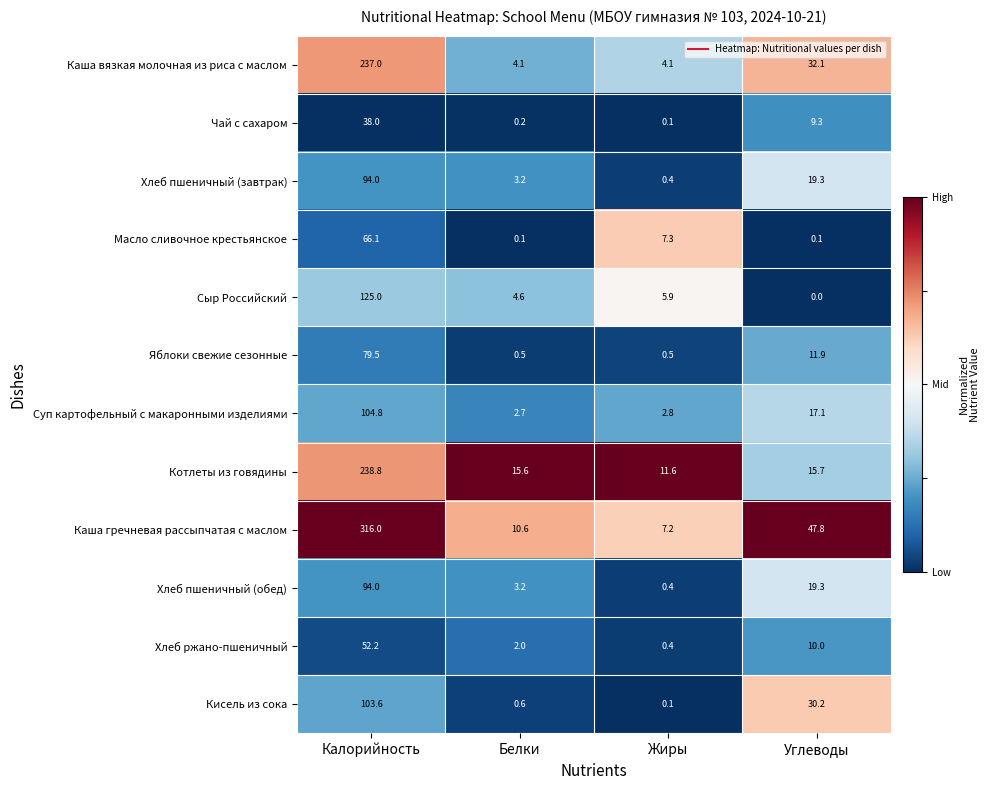

Which series has the largest total across all categories?

Каша гречневая рассыпчатая с маслом